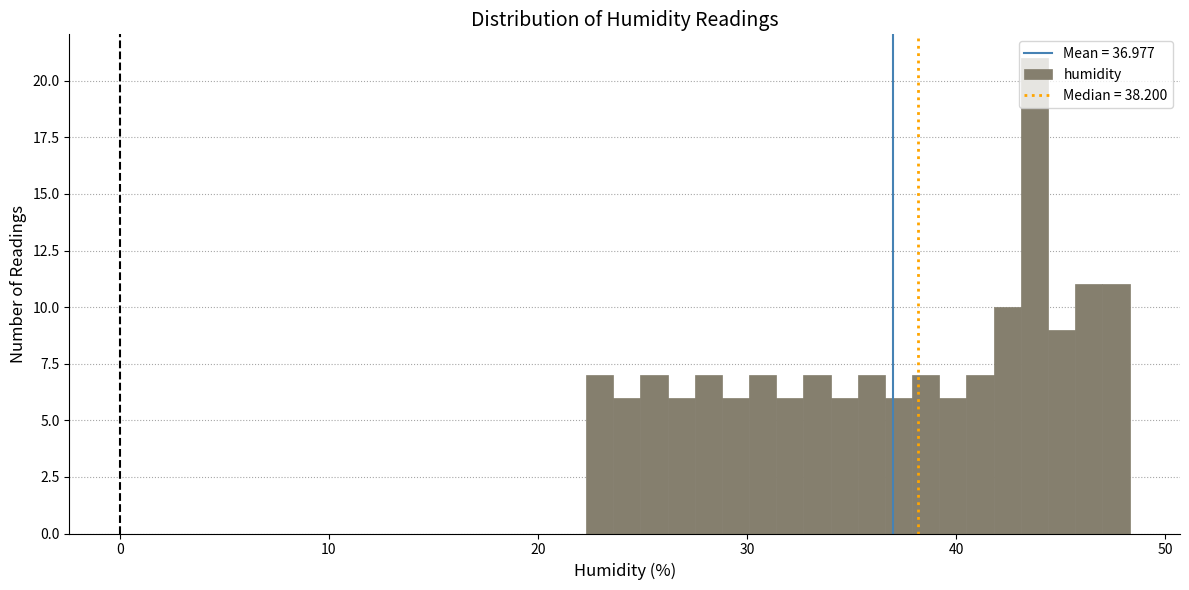

Around what value on the x-axis is the tallest bar? Give the approximate position of its centre, as read against the axis.

44